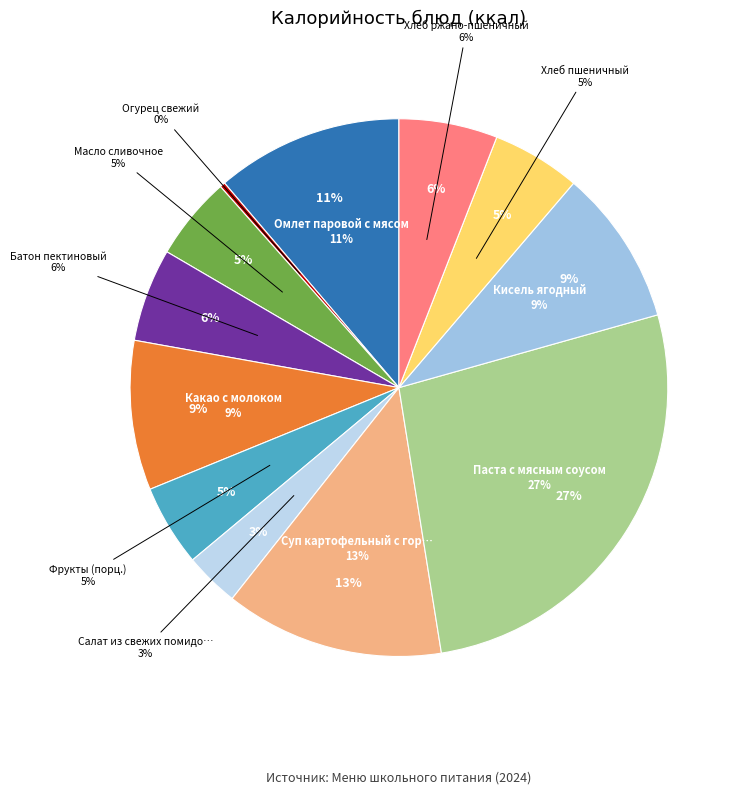

What is the change in value from Какао с молоком to Паста с мясным соусом?

+235.2